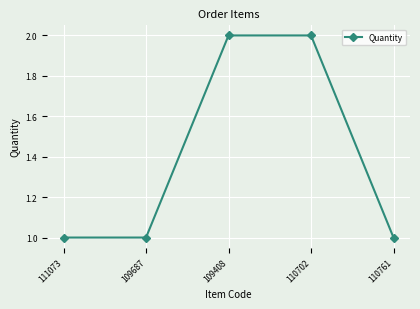

Is it true that the value at 109687 is 1?

True